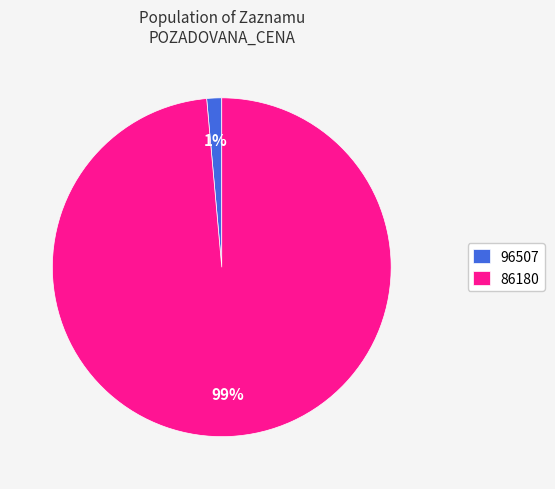

Does 96507 represent more than half of the total?

No